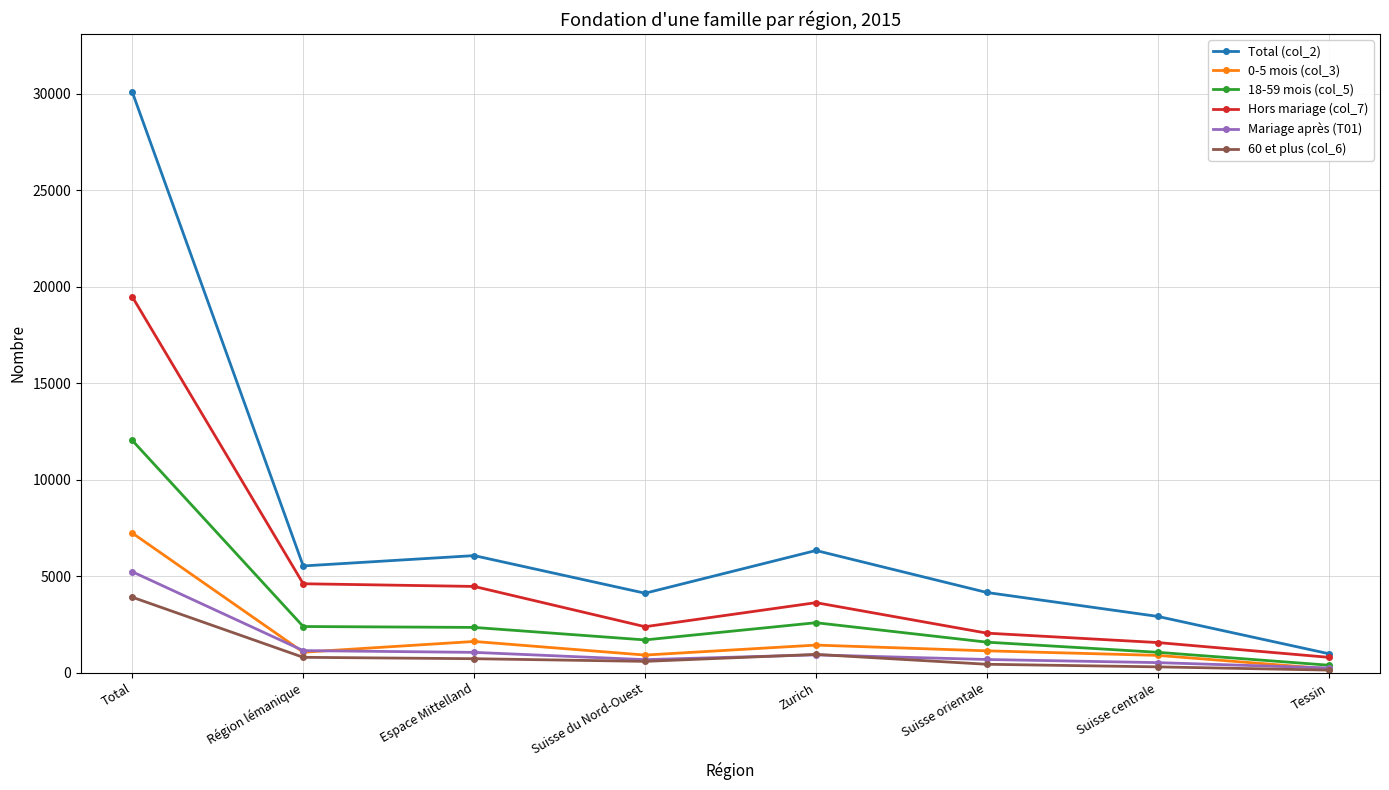

What is the difference between the maximum and minimum values in the 18-59 mois (col_5) series?

11653